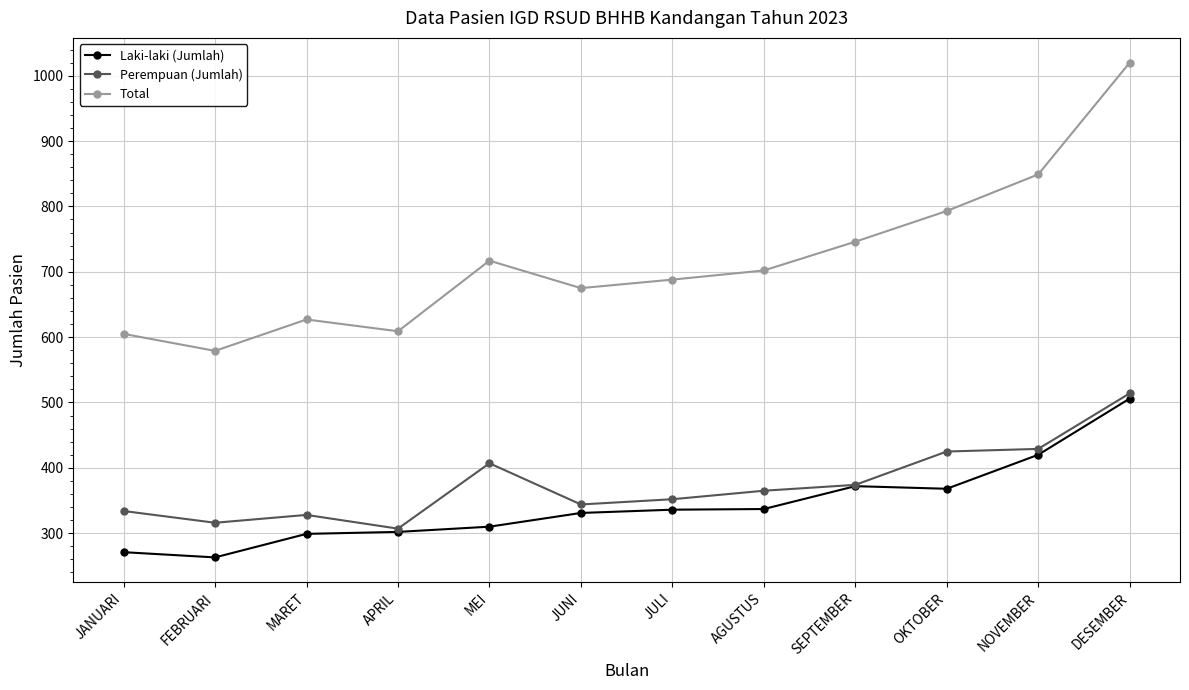

What is the minimum value for Laki-laki (Jumlah)?

263